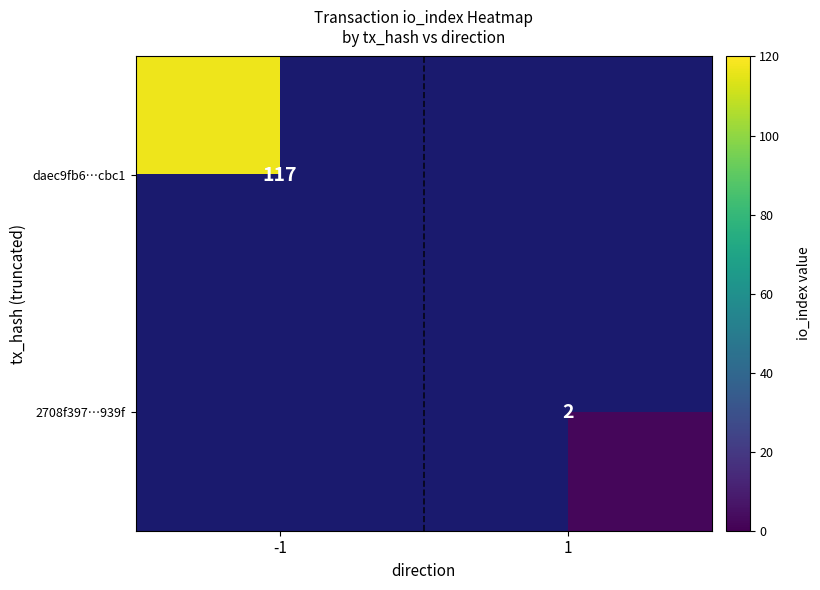

Is the value of 2708f397…939f at 1 greater than the value of daec9fb6…cbc1 at -1?

No